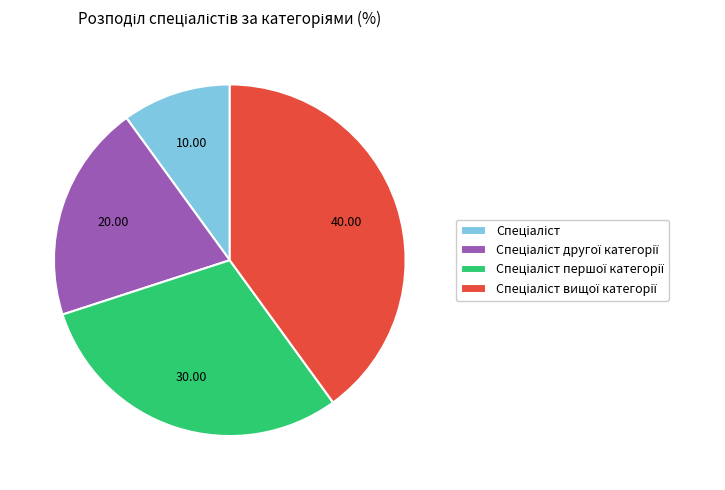

Is there any slice that represents more than half of the pie?

No